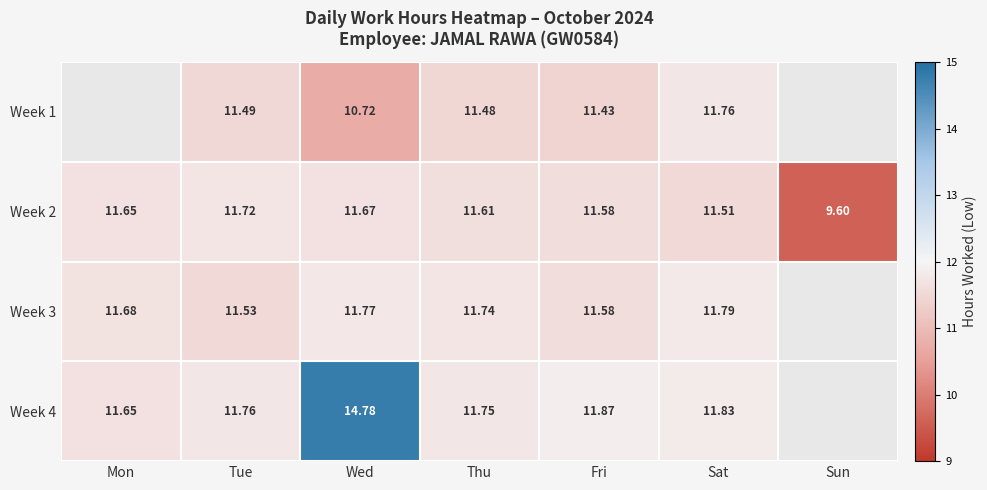

The value of Week 2 at Sat is 2.8. True or false?

False